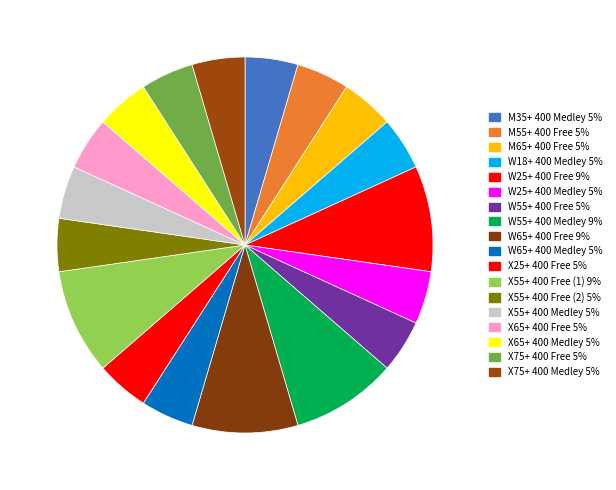

How many slices are in this pie chart?

18